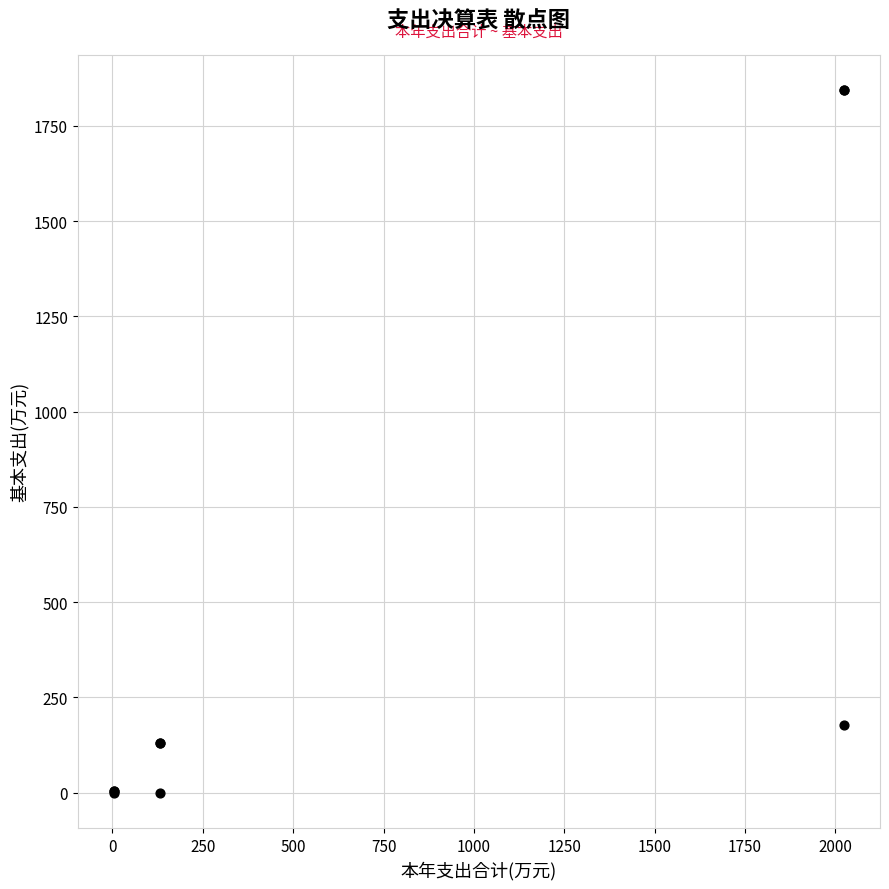

What Y value in the scatter plot is closest to 921?

178.6